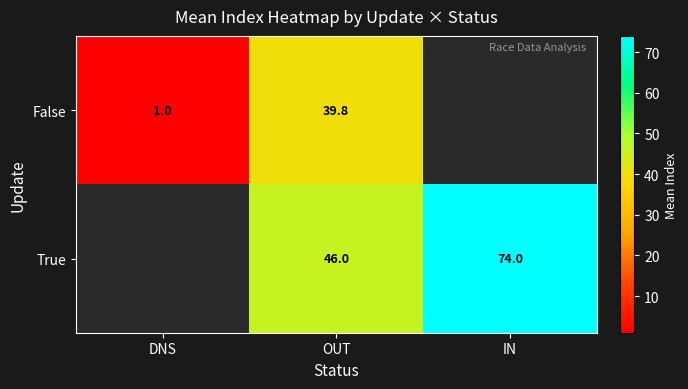

What is the spread (max minus min) of values at OUT?

6.2